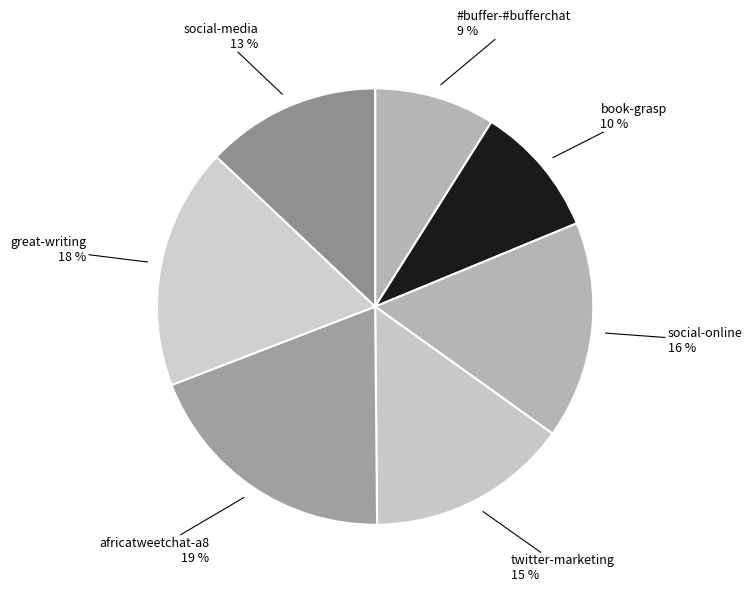

To the nearest percent, what is the average slice percentage?

14%